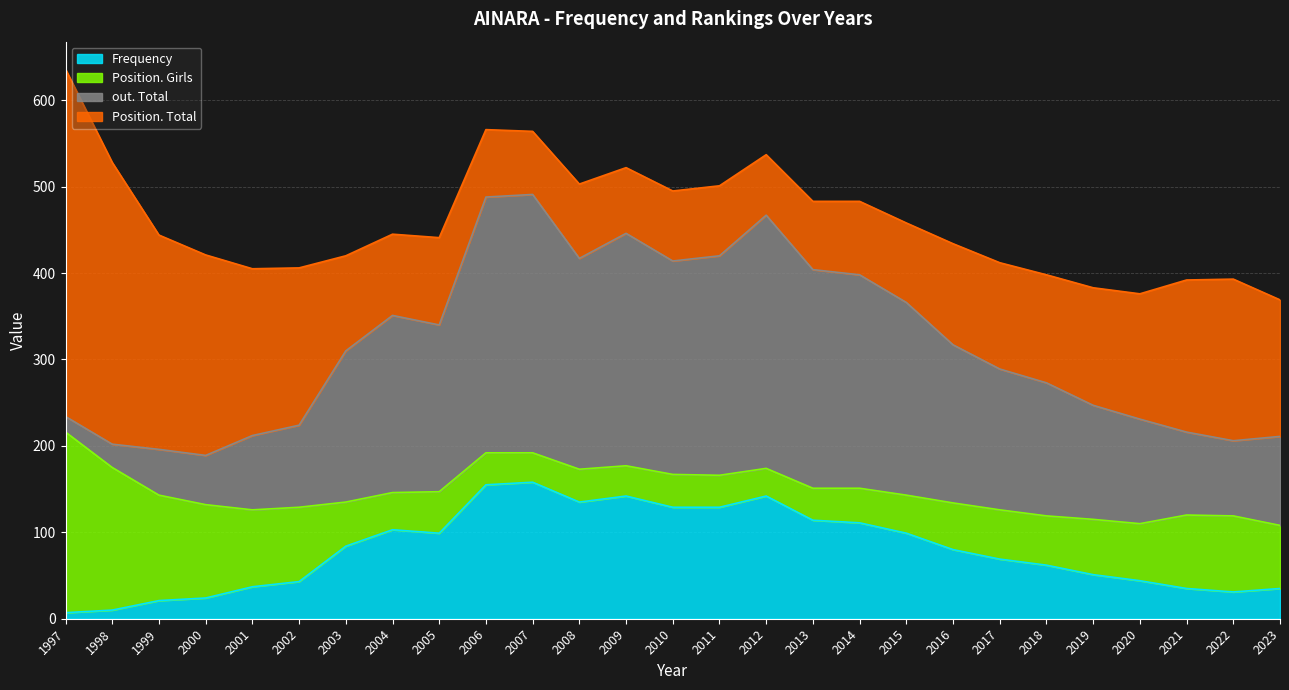

Reading left to right, transcribe all the data shown in this chart.

Frequency: 7	10	21	24	37	43	84	103	99	155	158	135	142	129	129	142	114	111	99	80	69	62	51	44	35	31	35
Position. Girls: 209	165	122	108	89	86	51	43	48	37	34	38	35	38	37	32	37	40	44	54	57	57	64	66	85	88	73
out. Total: 18	27	53	57	86	95	175	205	193	296	299	244	269	247	254	293	253	247	223	183	163	154	132	121	96	87	103
Position. Total: 402	326	248	232	193	182	110	94	101	78	73	86	76	81	81	70	79	85	92	117	123	125	136	145	176	187	158